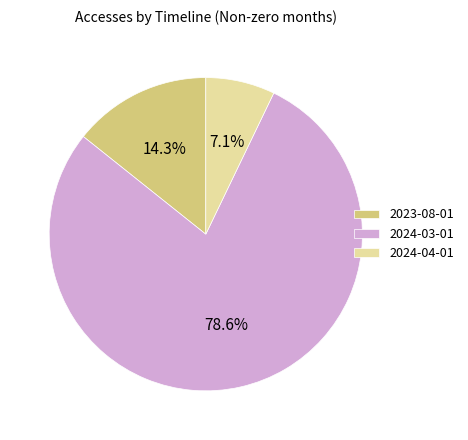

True or false: 2024-04-01 accounts for 1% of the total.

False